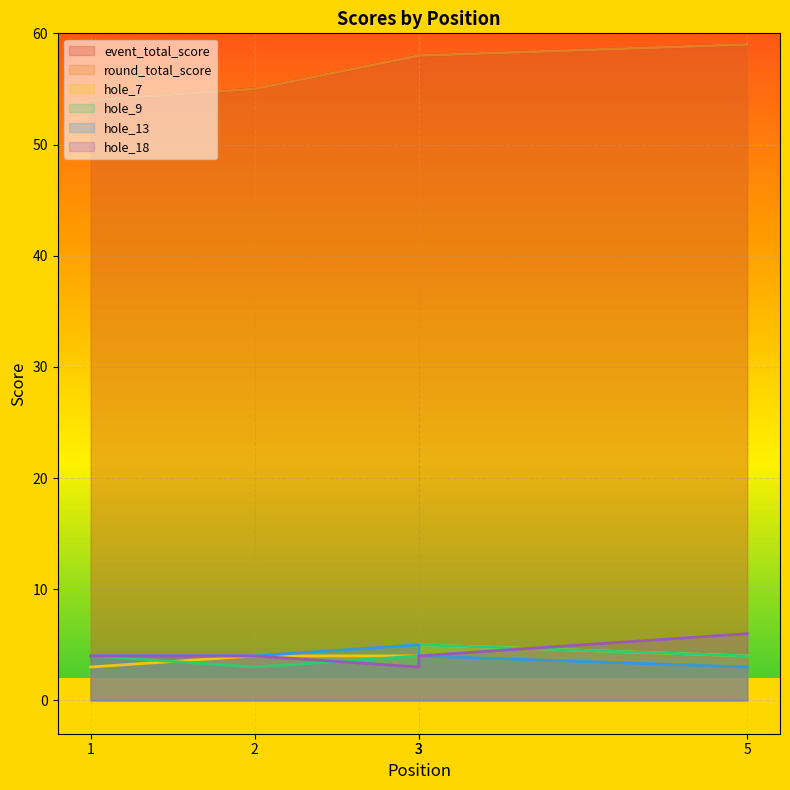

What is the difference between the maximum and minimum values in the hole_18 series?

3